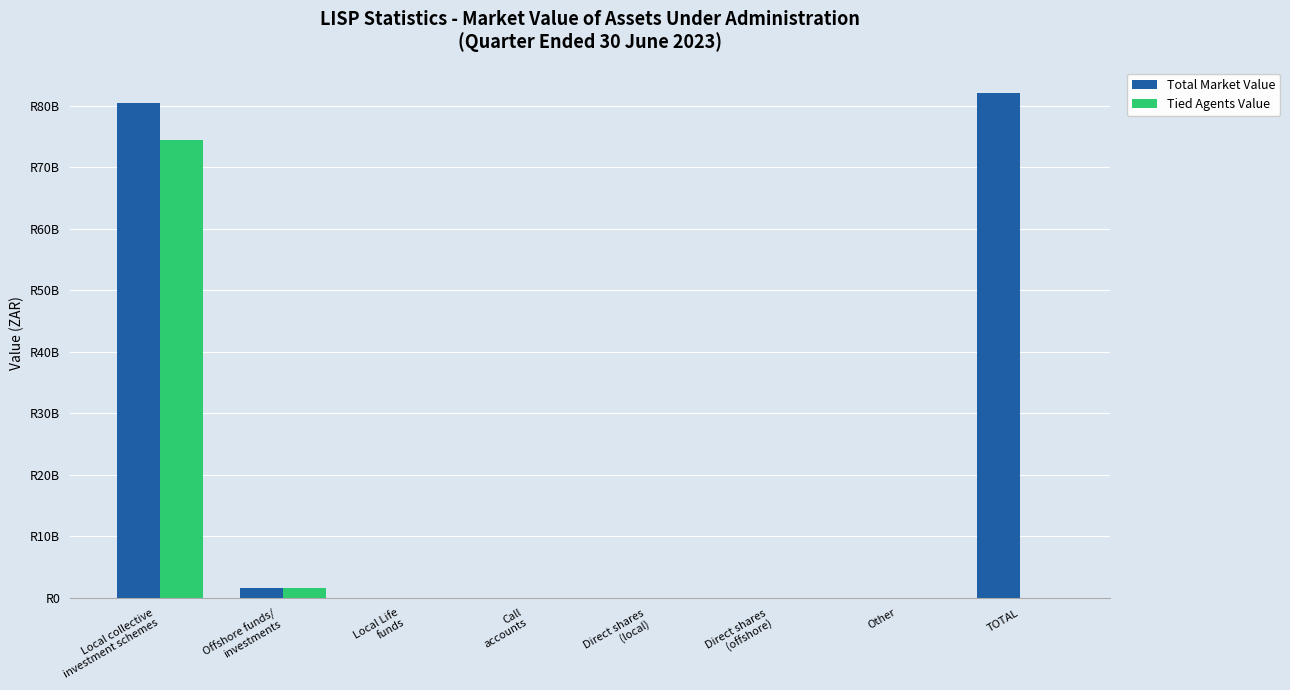

Reading left to right, transcribe all the data shown in this chart.

Total Market Value: Local collective
investment schemes=80456109639.5	Offshore funds/
investments=1665913936.9	Local Life
funds=0.0	Call
accounts=0.0	Direct shares
(local)=0.0	Direct shares
(offshore)=0.0	Other=0.0	TOTAL=82122023576.4
Tied Agents Value: Local collective
investment schemes=74505372244.5	Offshore funds/
investments=1647959080.5	Local Life
funds=0.0	Call
accounts=0.0	Direct shares
(local)=0.0	Direct shares
(offshore)=0.0	Other=0.0	TOTAL=0.0